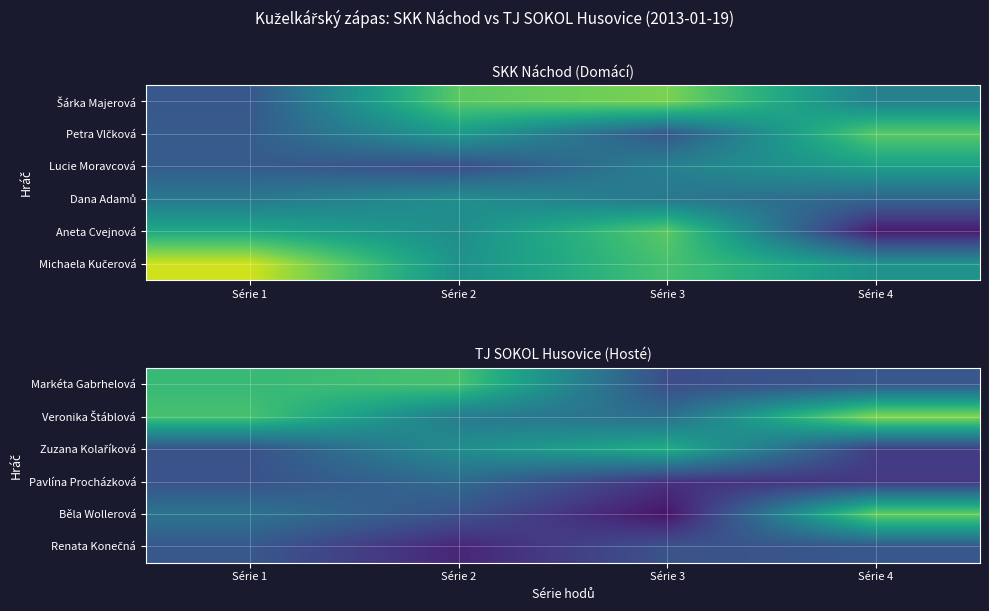

What is the minimum value shown in the chart?

113